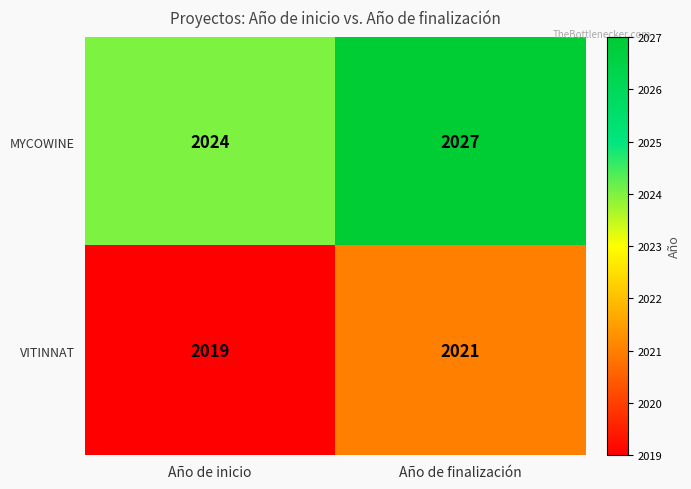

What is the spread (max minus min) of values at Año de finalización?

6